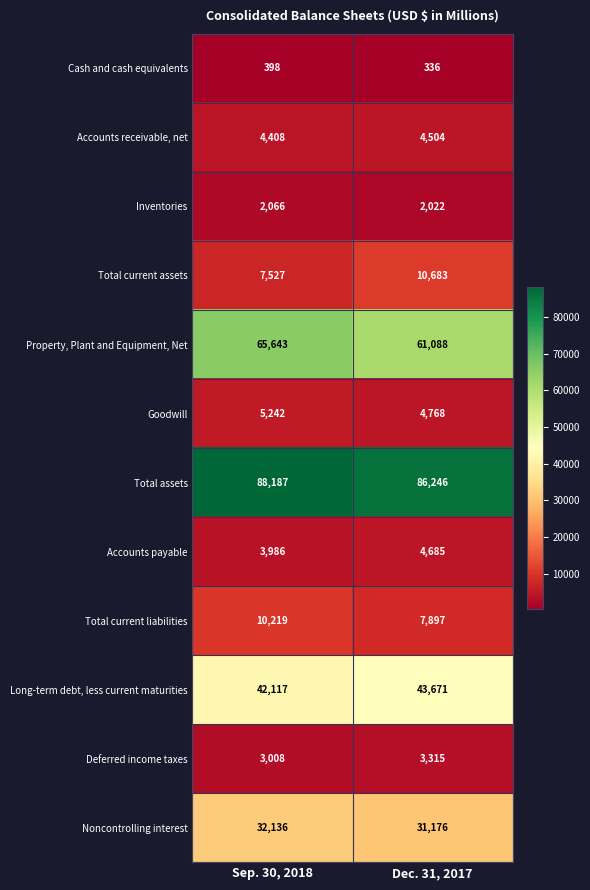

Rank the series by their maximum value, from highest to lowest.

Total assets, Property, Plant and Equipment, Net, Long-term debt, less current maturities, Noncontrolling interest, Total current assets, Total current liabilities, Goodwill, Accounts payable, Accounts receivable, net, Deferred income taxes, Inventories, Cash and cash equivalents